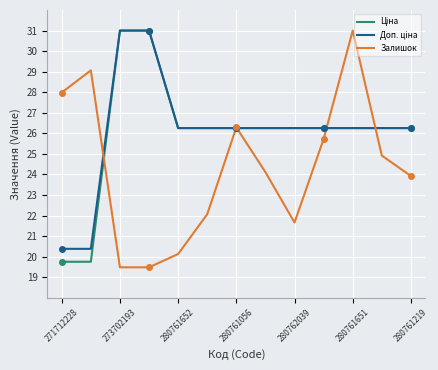

What is the greatest value displayed?

31.0